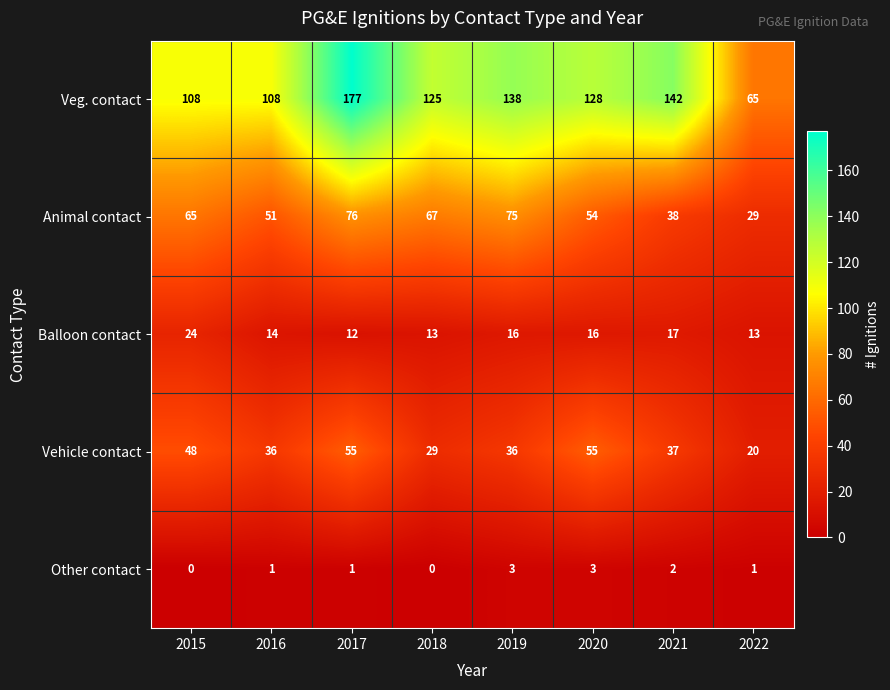

What is the total value across all series at 2016?

210